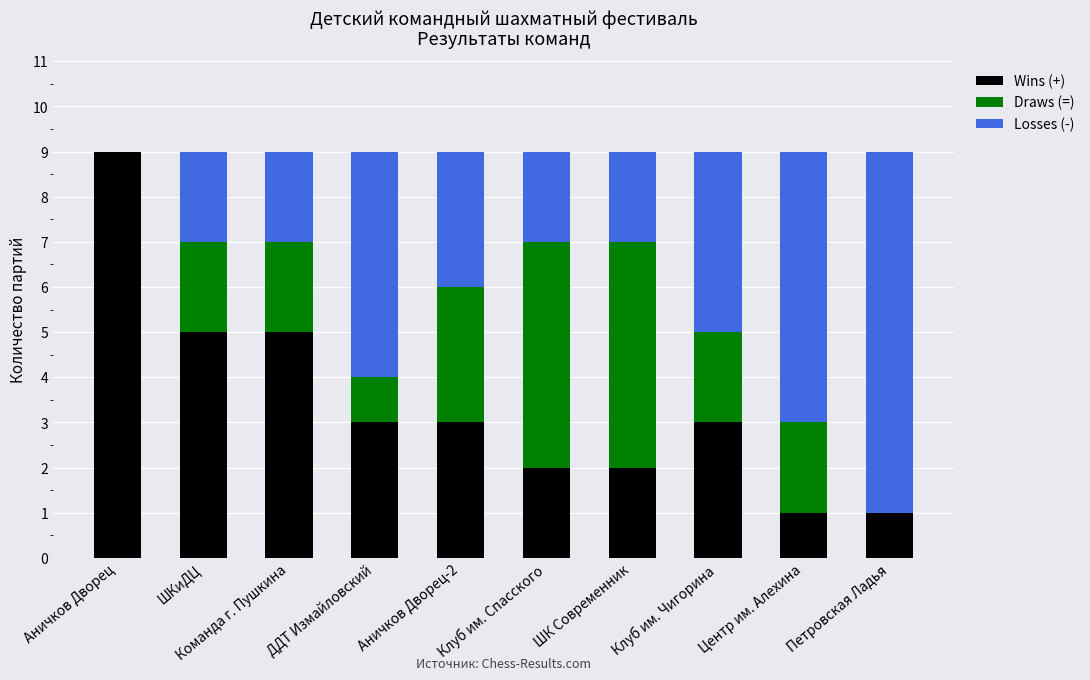

The value of Wins (+) at Петровская Ладья is 0. True or false?

False